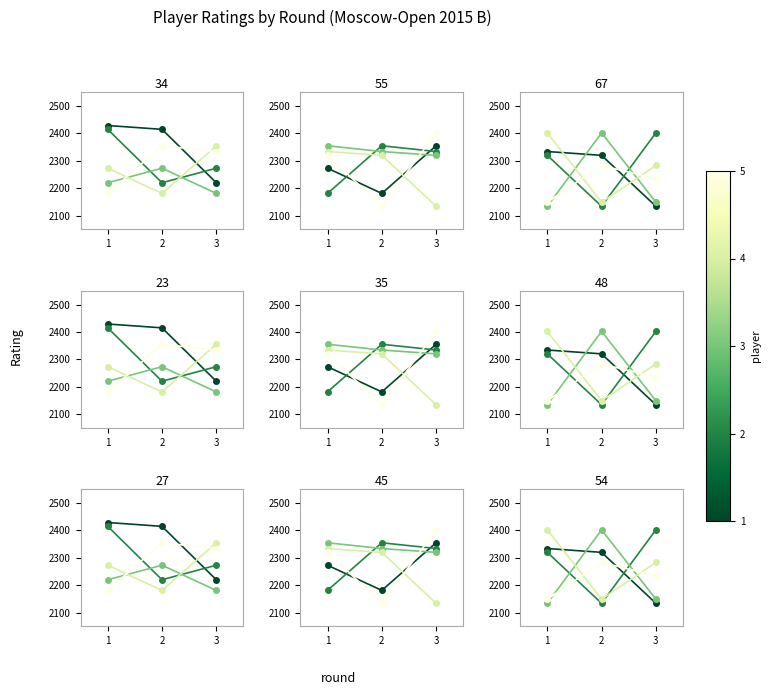

The value of Lei Tingjie at 2 is 1120. True or false?

False